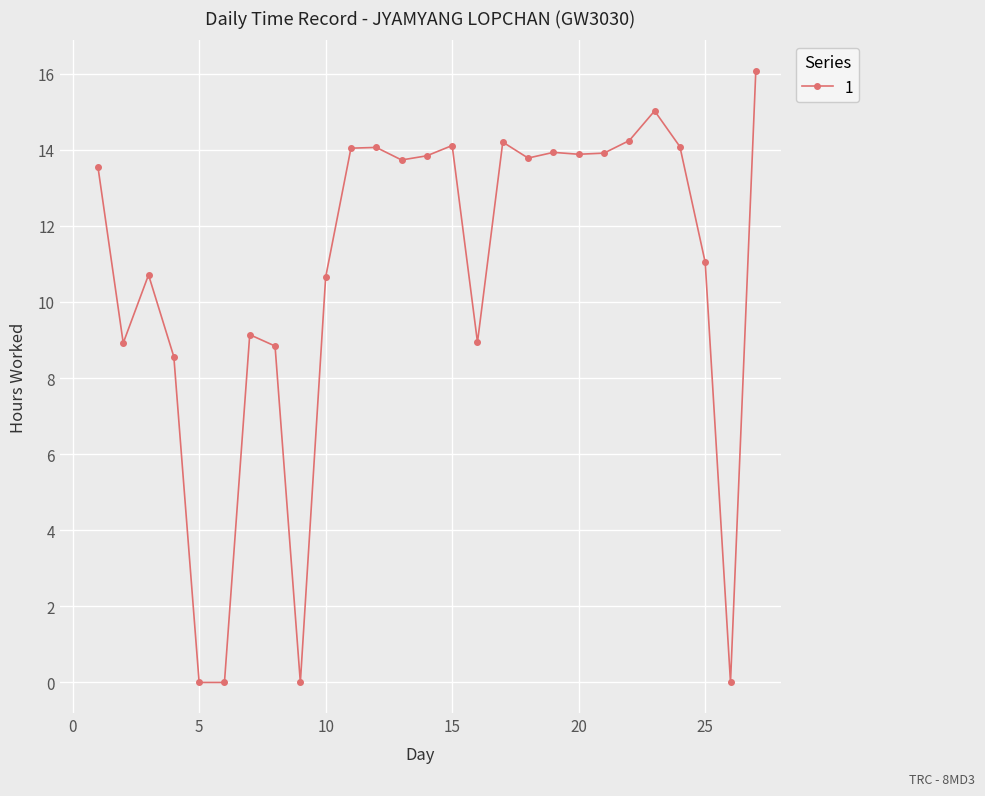

What is the value of the 3rd point from the left?

10.7